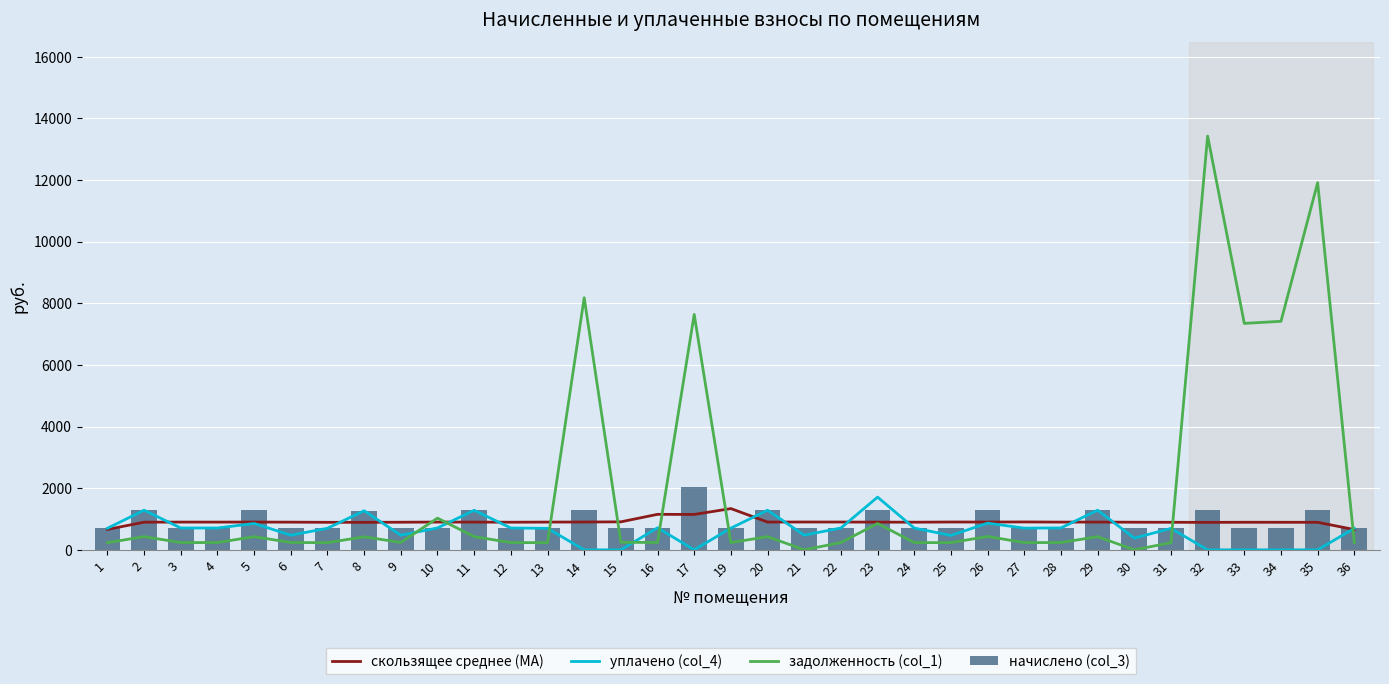

What is the difference between the задолженность (col_1) values at 3 and 20?

192.2